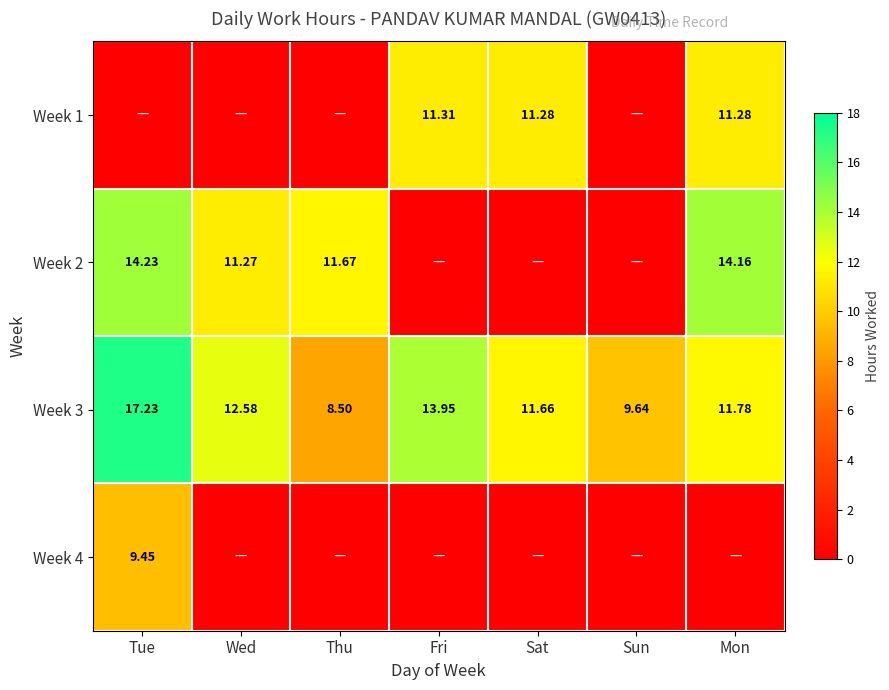

Between Thu and Sun, which series saw the biggest shift?

Week 2